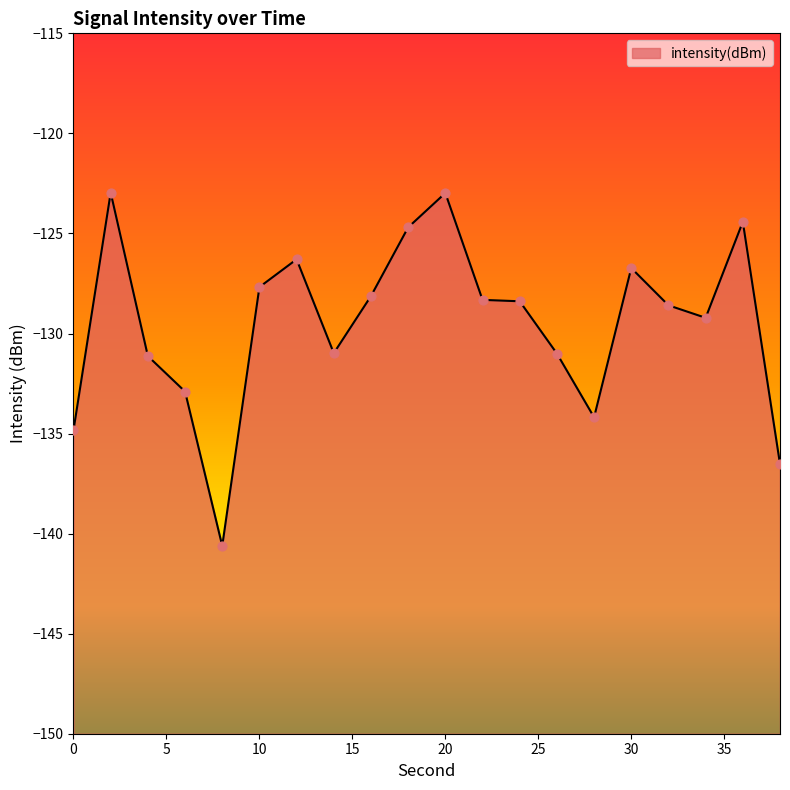

Between 26 and 32, which is larger?

32